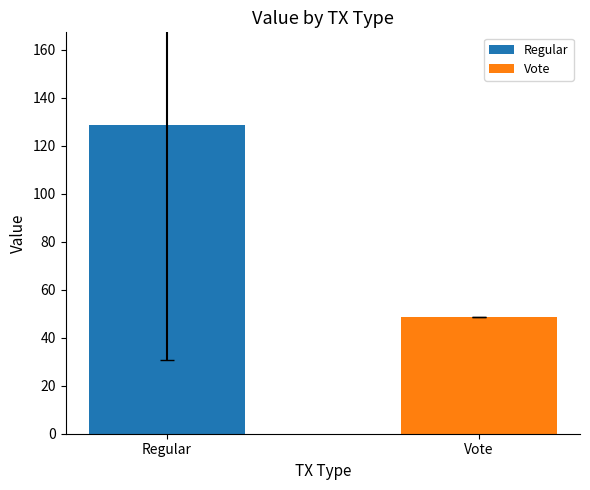

The value at Regular is 128.7. True or false?

True